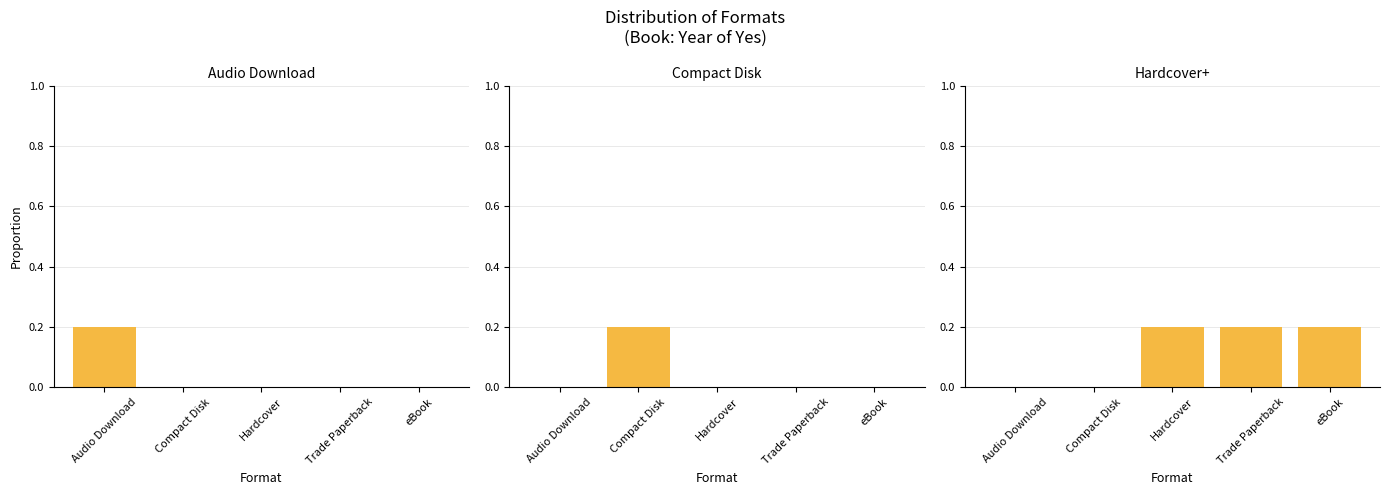

What is the sum of all Compact Disk values?

0.2